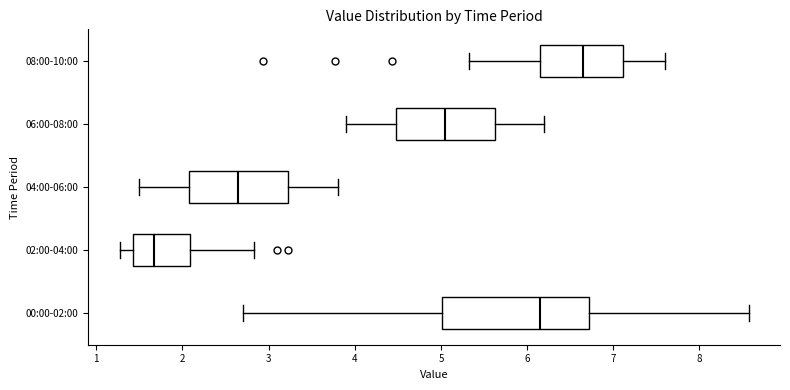

Which box is the widest, from its left edge to its right edge?

00:00-02:00